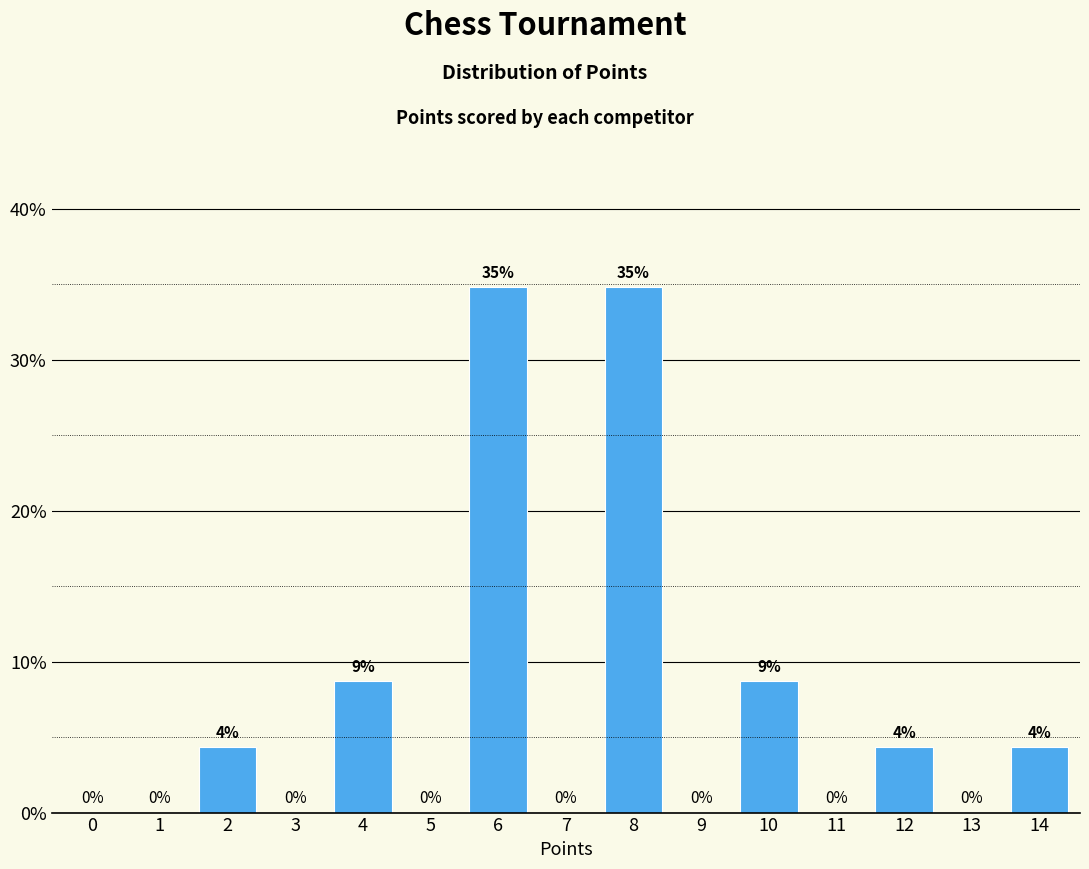

True or false: the data shows 6.3 at 14.

False